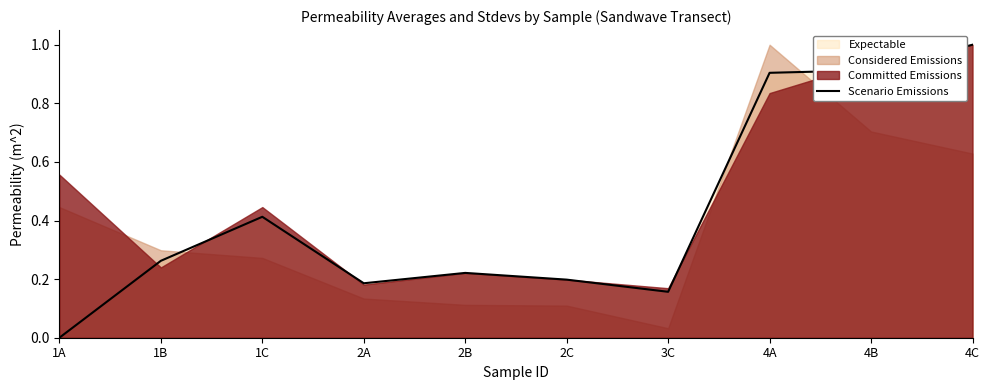

What is the change in value from 1A to 2A?

+0.2